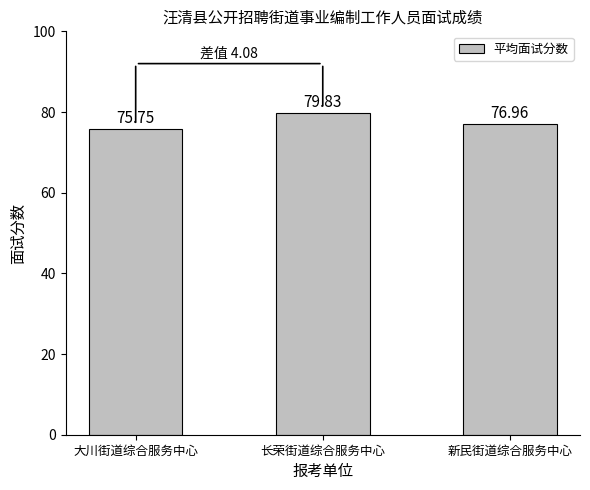

Reading right to left, extract all data points from this chart.

77.0	79.8	75.8